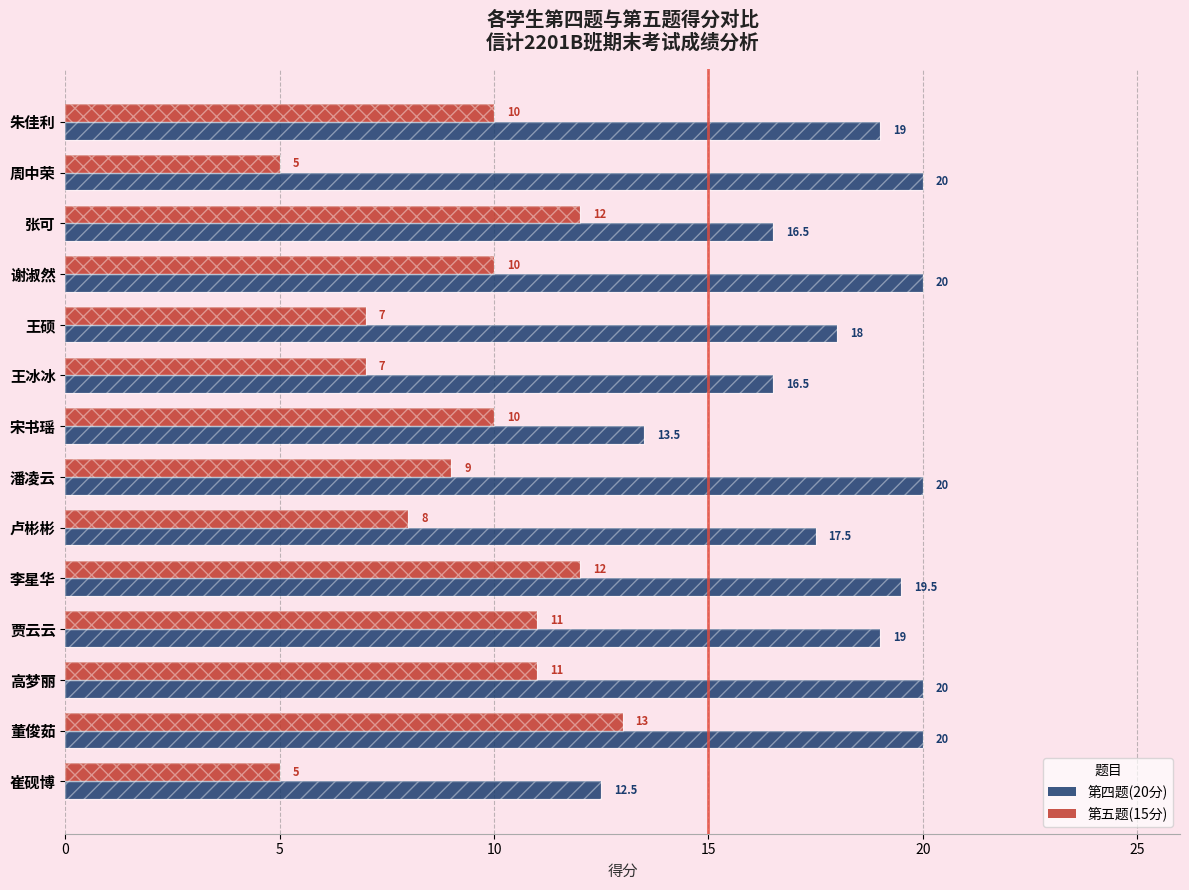

What are all the series names shown in the legend?

第四题(20分), 第五题(15分)